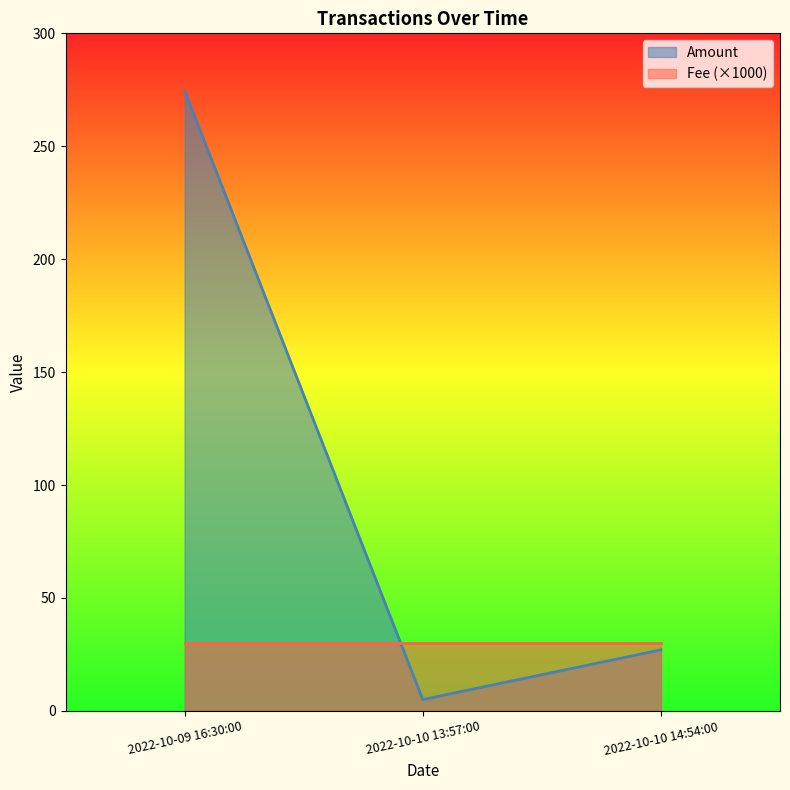

What is the difference between the maximum and minimum values?

269.7